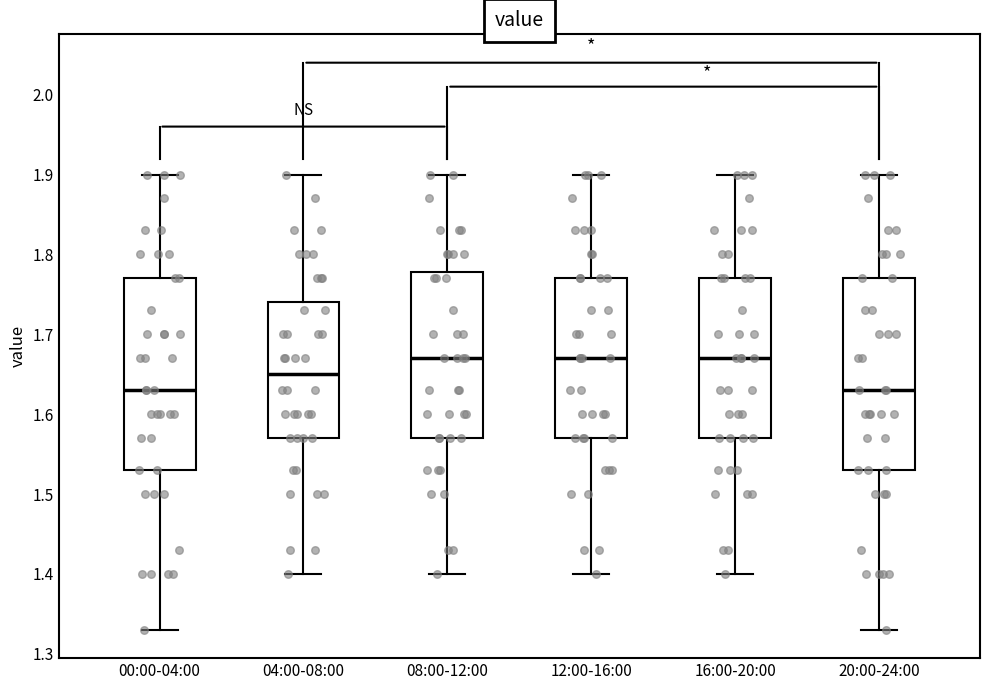

Reading left to right, read every box against the y-axis: the position of its median line, the range the box covers, and the ends of its whiskers. The values are not printed on the chart, so give them approximately, as read against the axis.

00:00-04:00: median 1.63, box 1.53 to 1.77, whiskers 1.33 to 1.90
04:00-08:00: median 1.65, box 1.57 to 1.74, whiskers 1.40 to 1.90
08:00-12:00: median 1.67, box 1.57 to 1.78, whiskers 1.40 to 1.90
12:00-16:00: median 1.67, box 1.57 to 1.77, whiskers 1.40 to 1.90
16:00-20:00: median 1.67, box 1.57 to 1.77, whiskers 1.40 to 1.90
20:00-24:00: median 1.63, box 1.53 to 1.77, whiskers 1.33 to 1.90